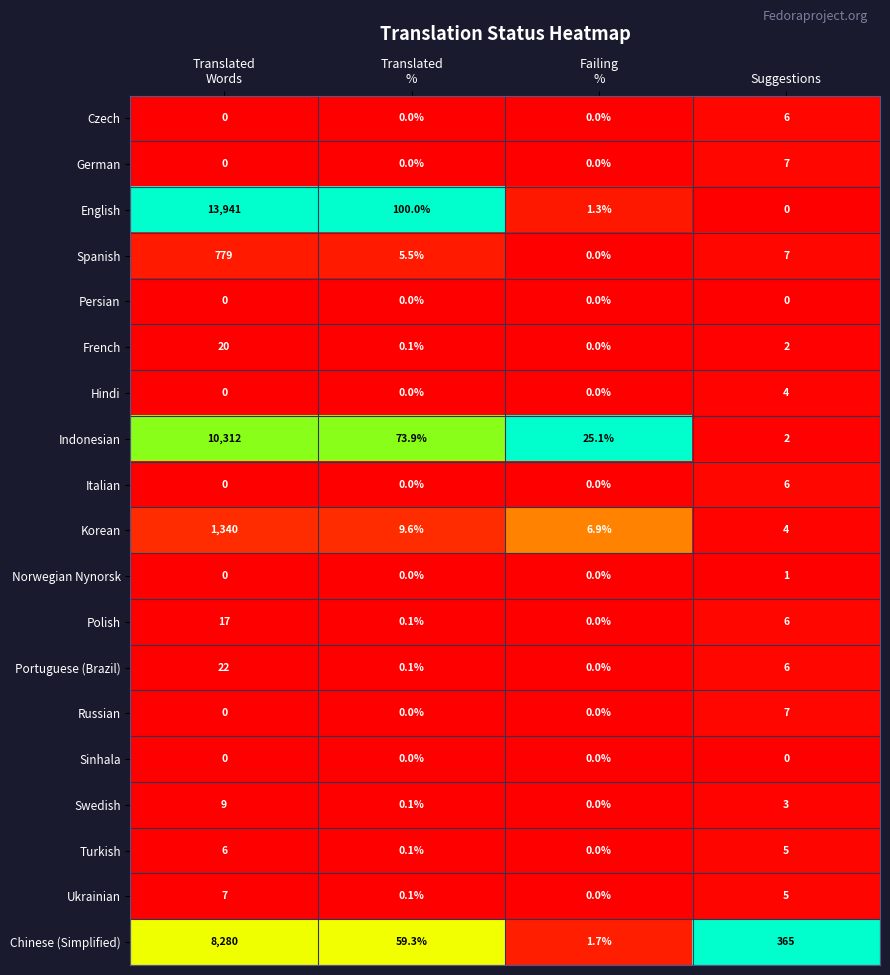

What is the greatest value displayed?

13941.0